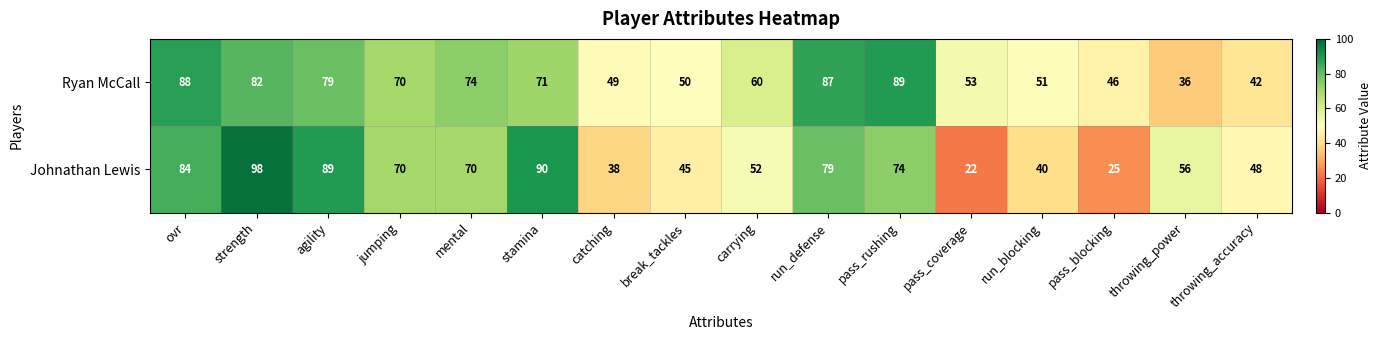

What is the maximum value for Johnathan Lewis?

98